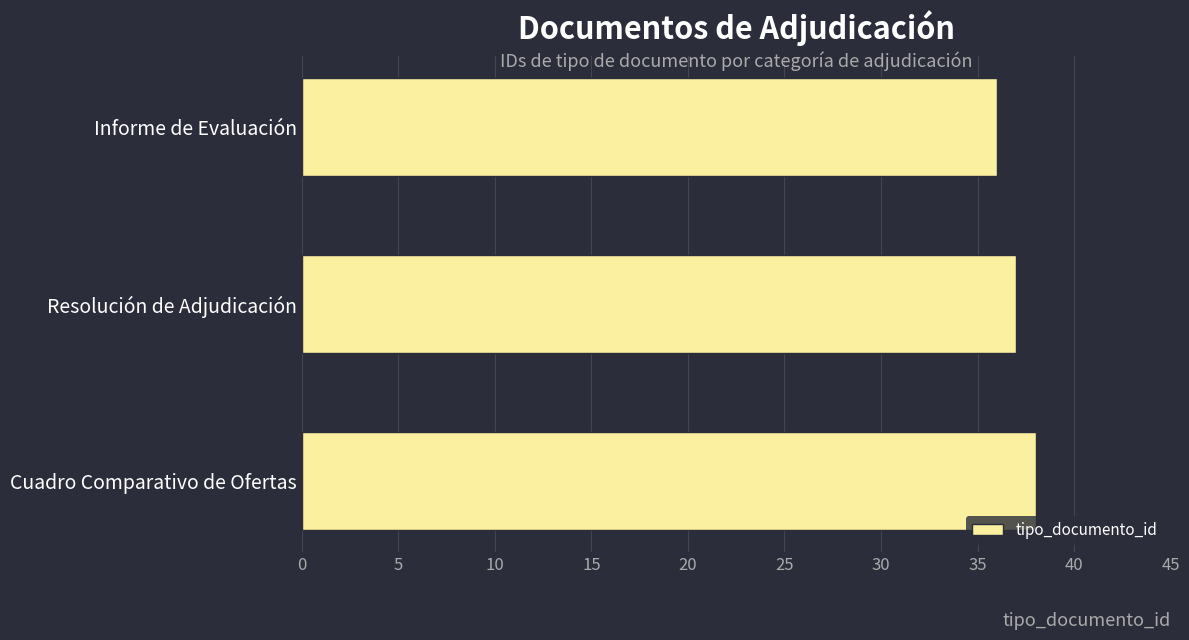

Reading top to bottom, extract all data points from this chart.

36	37	38